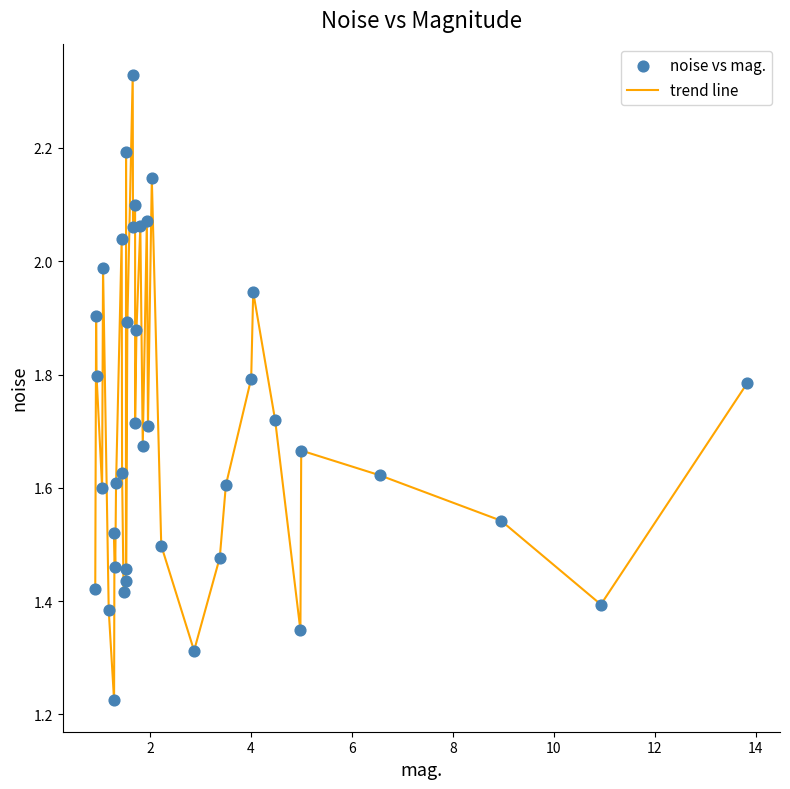

What is the difference between the maximum and minimum values?

1.1